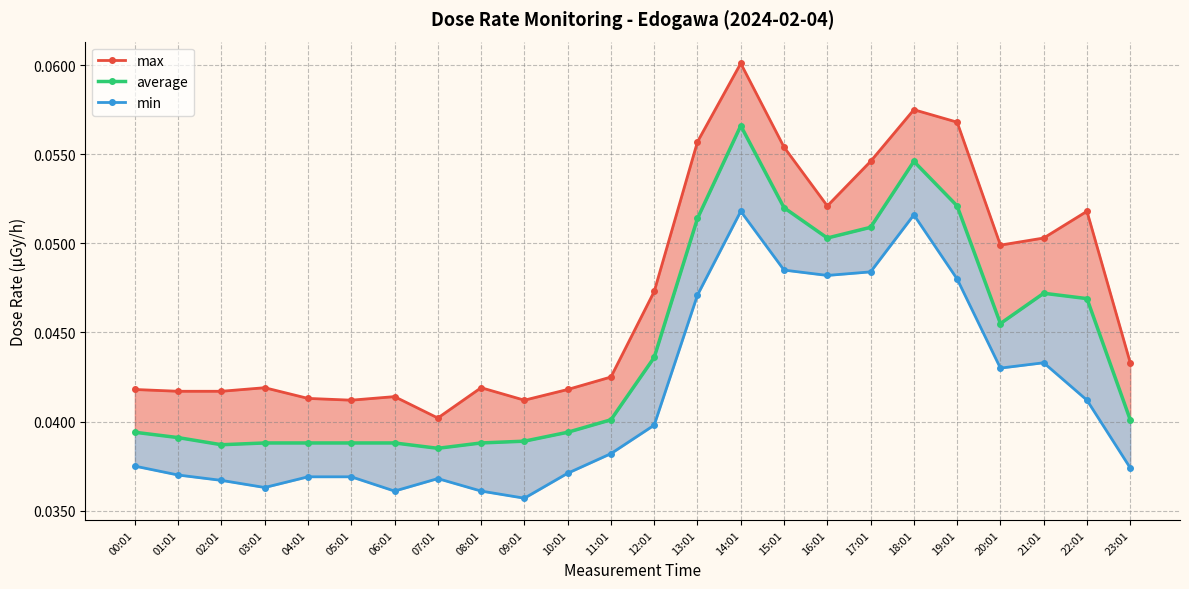

True or false: average has a value of 0.1 at 11:01.

False